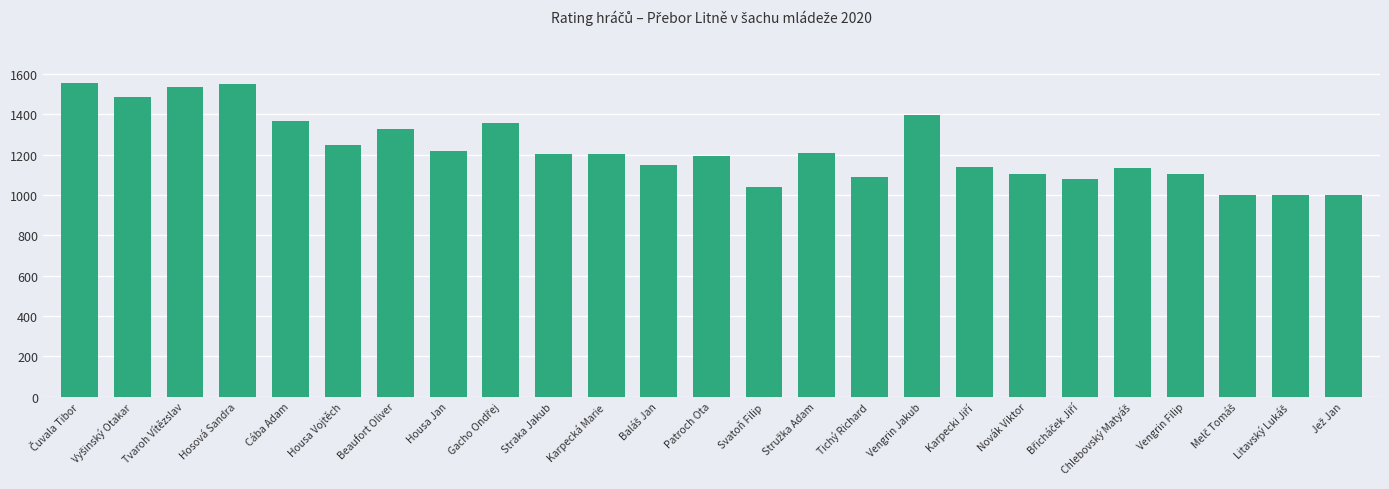

How many data points are less than 1201?

12